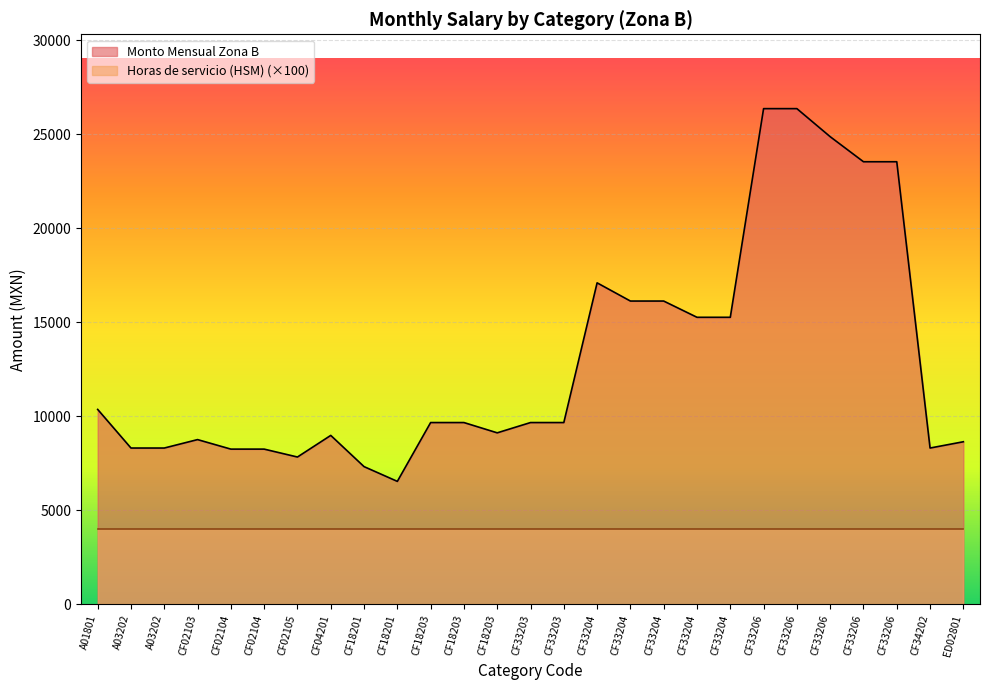

Which label corresponds to the largest value in the chart?

CF33206